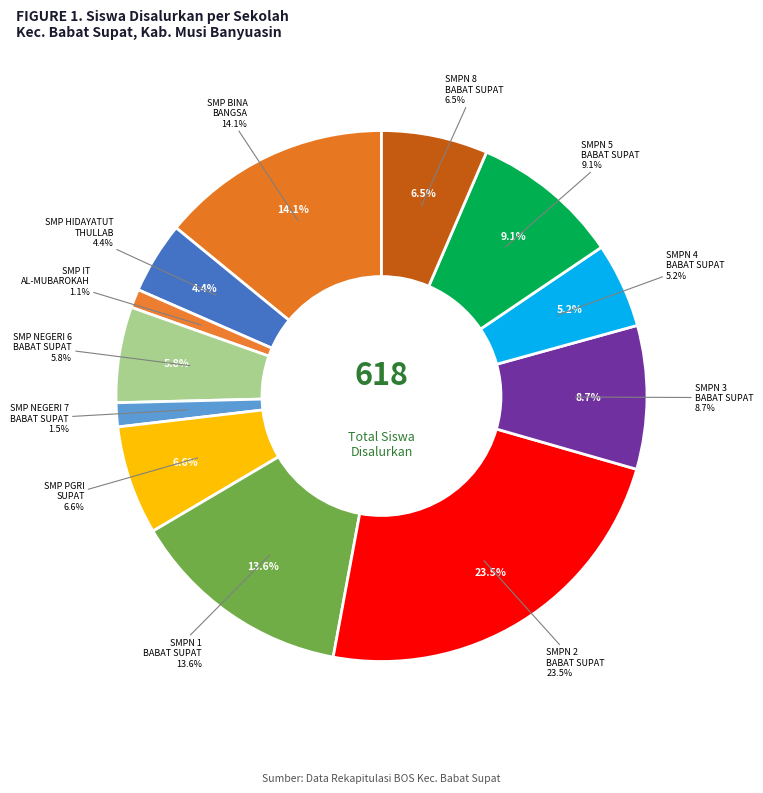

To the nearest percent, what is the average slice percentage?

8%